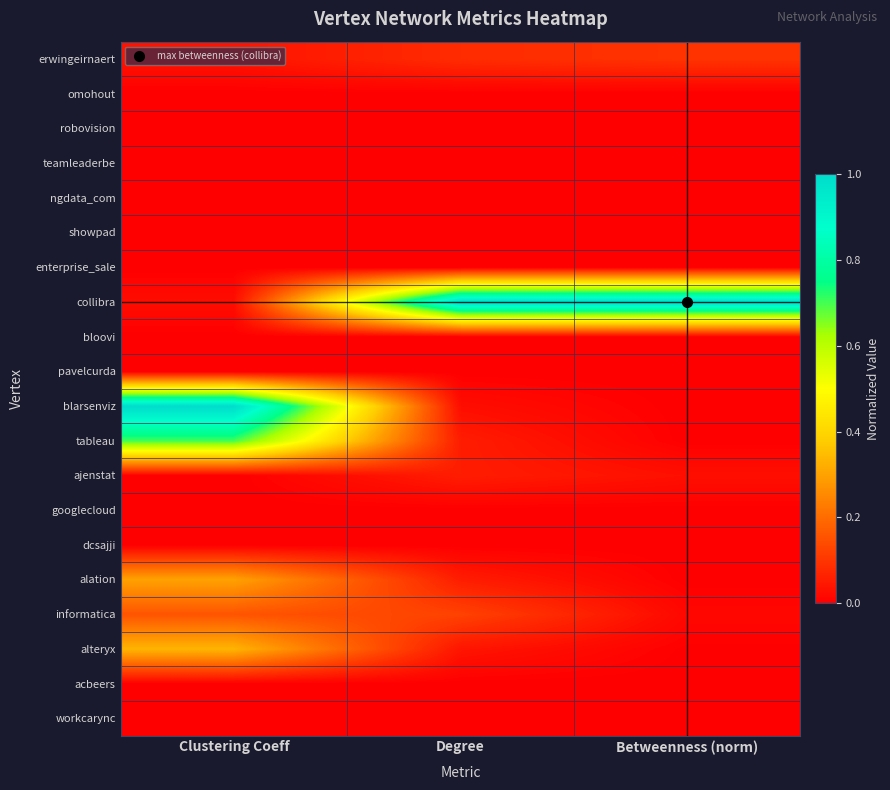

Reading right to left, list all the values displayed in this chart.

erwingeirnaert: Betweenness (norm)=0.1	Degree=0.1	Clustering Coeff=0.0
omohout: Betweenness (norm)=0.0	Degree=0.0	Clustering Coeff=0.0
robovision: Betweenness (norm)=0.0	Degree=0.0	Clustering Coeff=0.0
teamleaderbe: Betweenness (norm)=0.0	Degree=0.0	Clustering Coeff=0.0
ngdata_com: Betweenness (norm)=0.0	Degree=0.0	Clustering Coeff=0.0
showpad: Betweenness (norm)=0.0	Degree=0.0	Clustering Coeff=0.0
enterprise_sale: Betweenness (norm)=0.0	Degree=0.0	Clustering Coeff=0.0
collibra: Betweenness (norm)=1.0	Degree=1.0	Clustering Coeff=0.0
bloovi: Betweenness (norm)=0.0	Degree=0.0	Clustering Coeff=0.0
pavelcurda: Betweenness (norm)=0.0	Degree=0.0	Clustering Coeff=0.0
blarsenviz: Betweenness (norm)=0.0	Degree=0.0	Clustering Coeff=1.0
tableau: Betweenness (norm)=0.0	Degree=0.1	Clustering Coeff=0.7
ajenstat: Betweenness (norm)=0.0	Degree=0.1	Clustering Coeff=0.0
googlecloud: Betweenness (norm)=0.0	Degree=0.0	Clustering Coeff=0.0
dcsajji: Betweenness (norm)=0.0	Degree=0.0	Clustering Coeff=0.0
alation: Betweenness (norm)=0.0	Degree=0.1	Clustering Coeff=0.3
informatica: Betweenness (norm)=0.0	Degree=0.1	Clustering Coeff=0.2
alteryx: Betweenness (norm)=0.0	Degree=0.0	Clustering Coeff=0.3
acbeers: Betweenness (norm)=0.0	Degree=0.0	Clustering Coeff=0.0
workcarync: Betweenness (norm)=0.0	Degree=0.0	Clustering Coeff=0.0